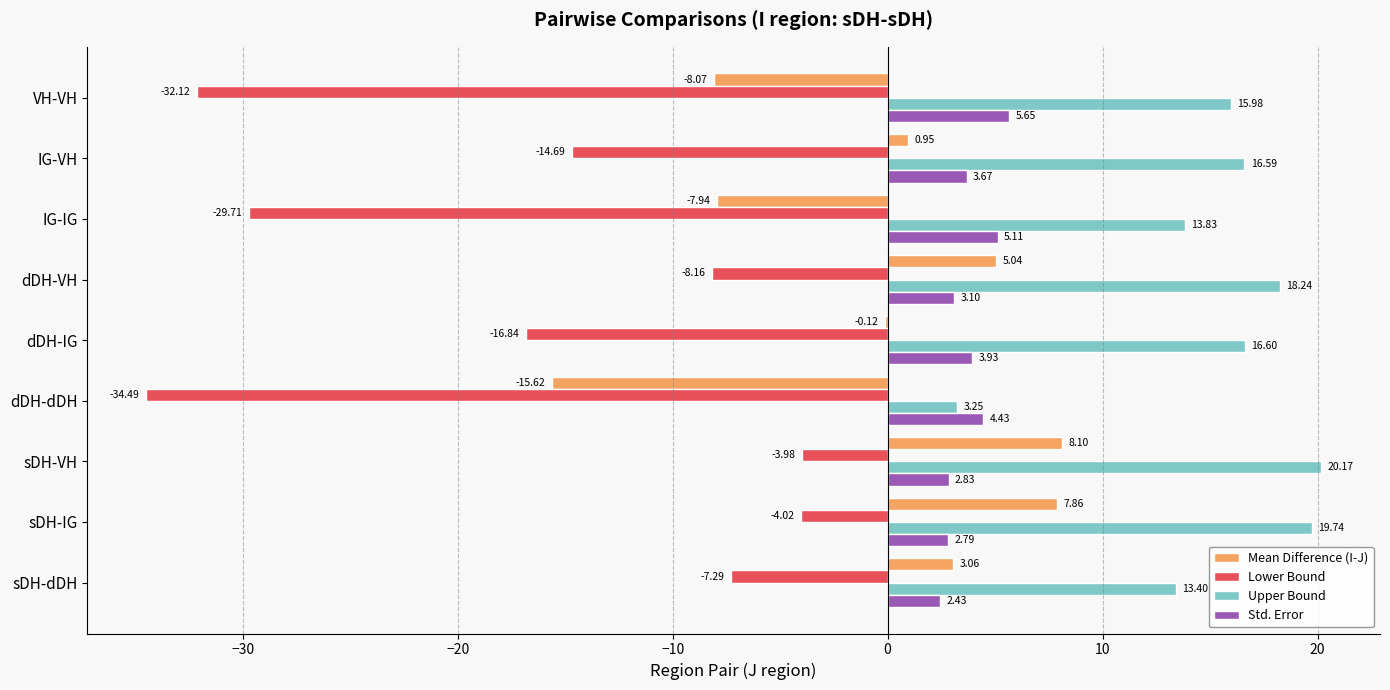

Which category has the highest value across all series?

sDH-VH